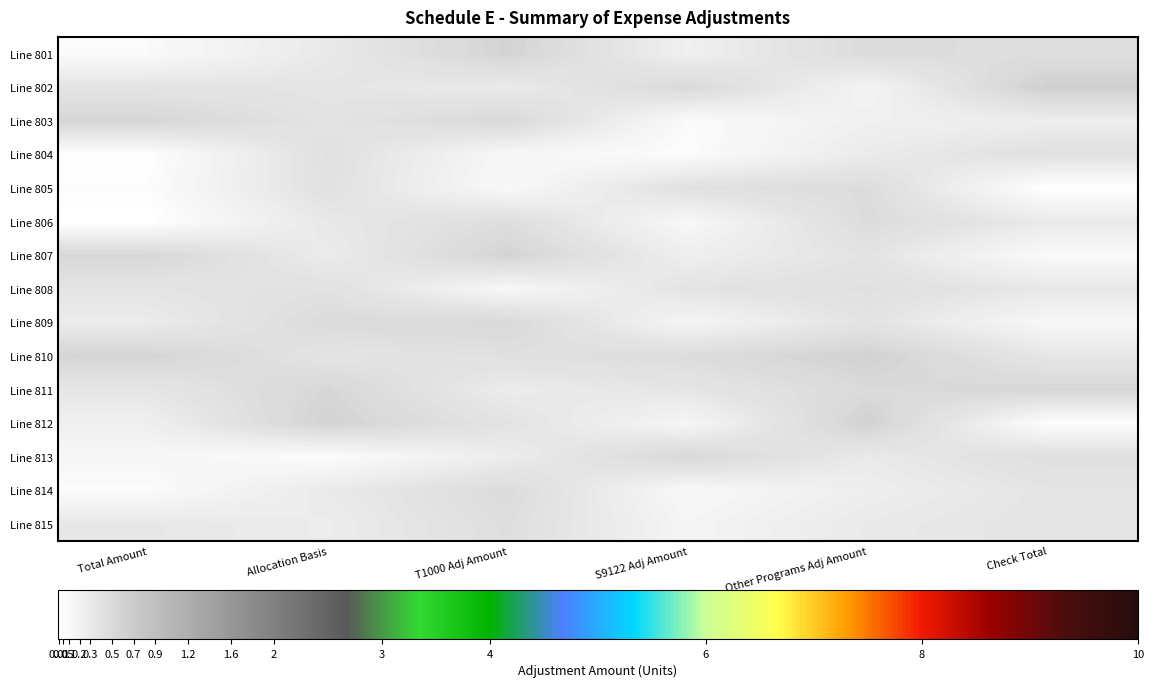

Which category has the lowest value across all series?

Total Amount